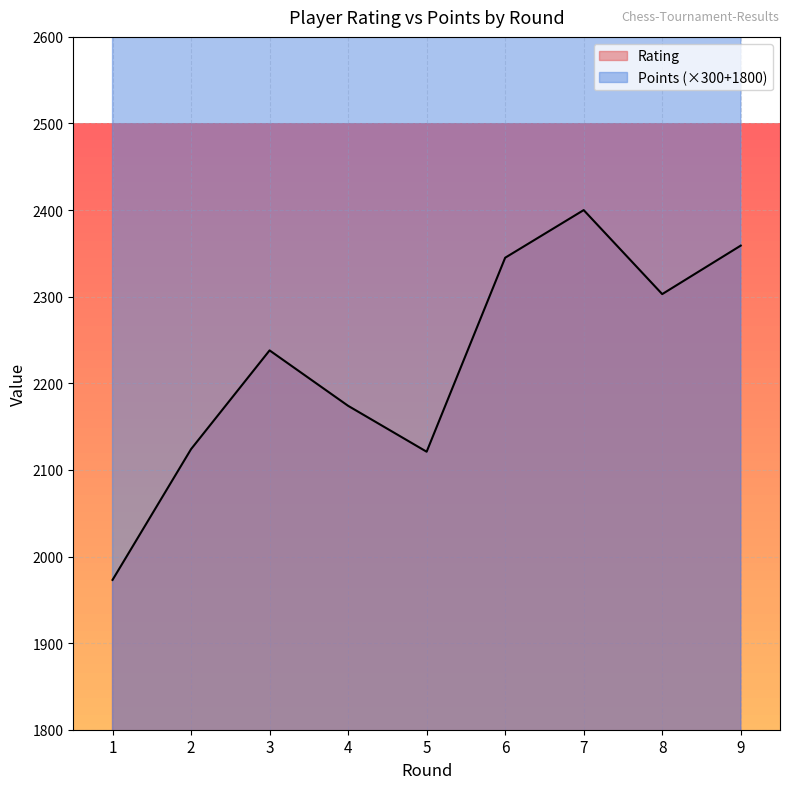

Between 3 and 5, which is larger?

3